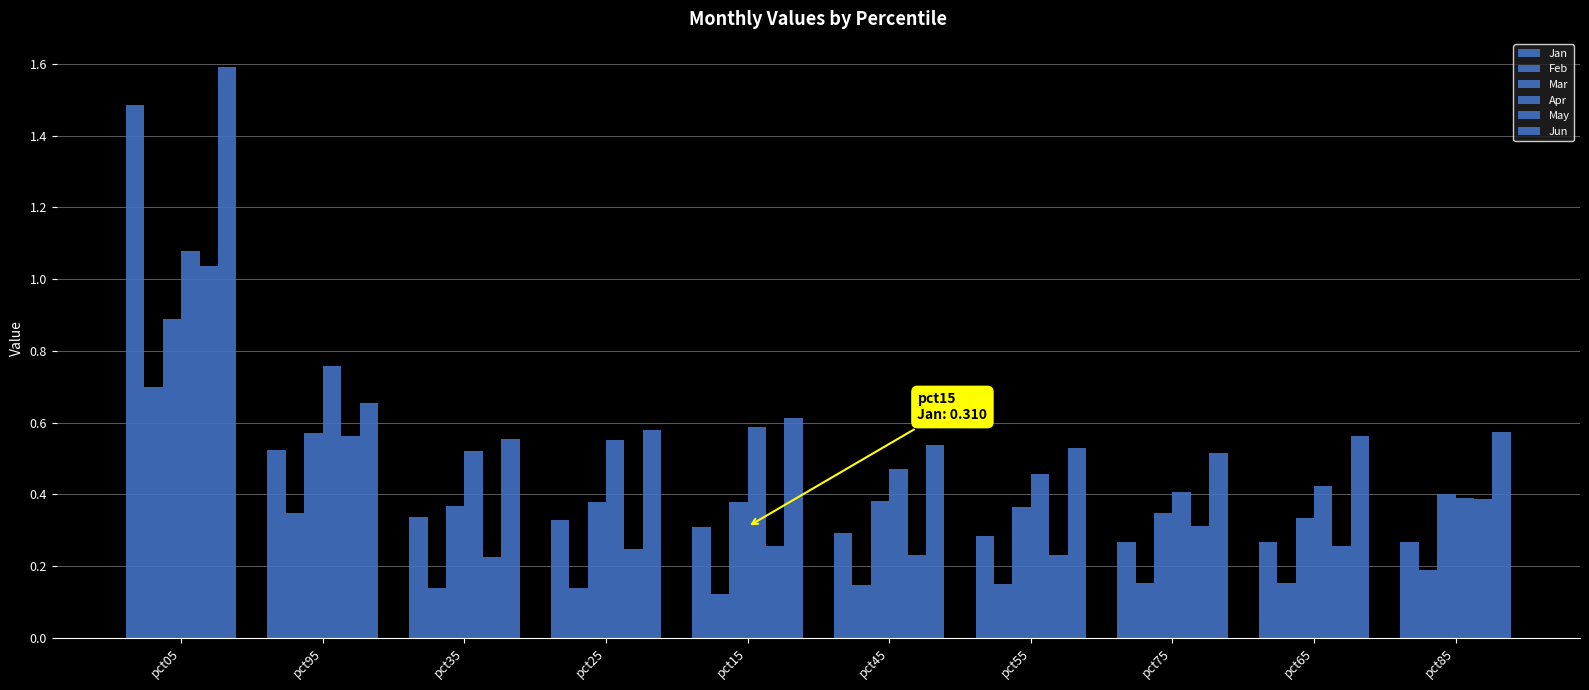

How many categories are shown in the chart?

10